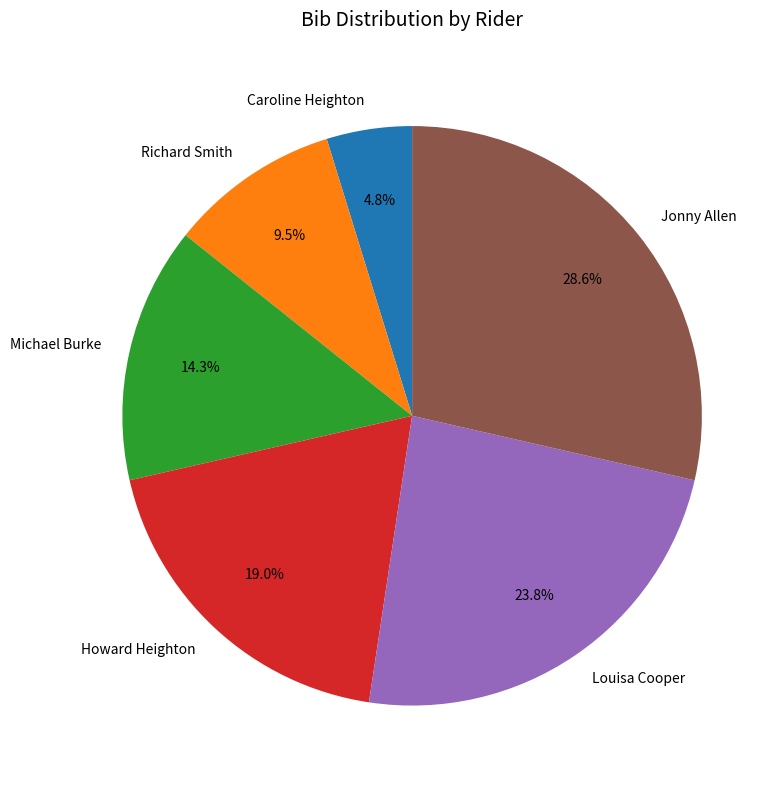

To the nearest percent, what is the combined percentage of Howard Heighton and Jonny Allen?

48%